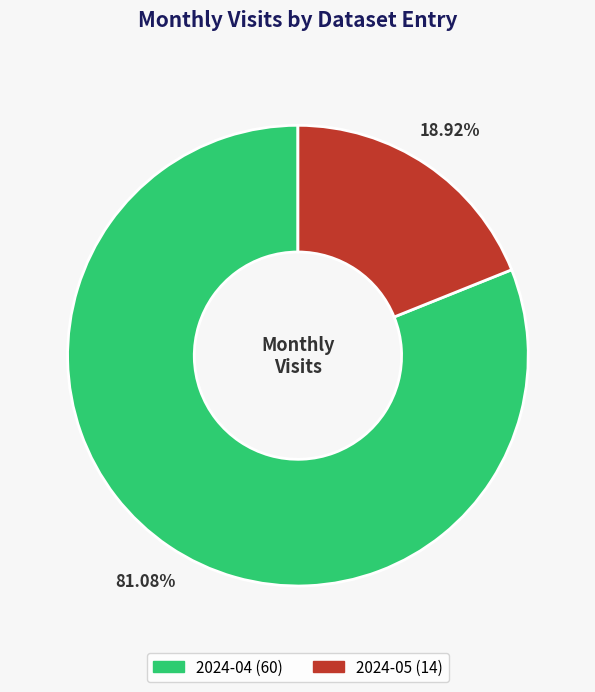

Is there a majority slice in this chart?

Yes